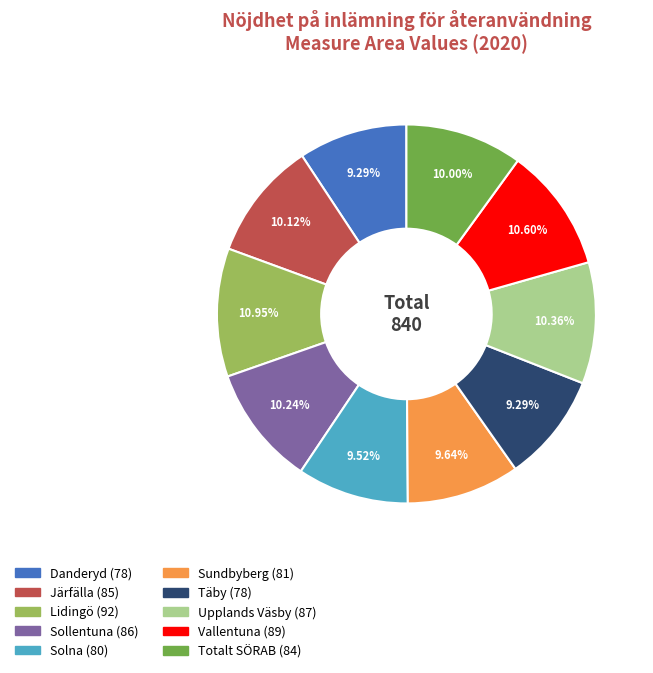

Between Upplands Väsby (87) and Sundbyberg (81), which is larger?

Upplands Väsby (87)